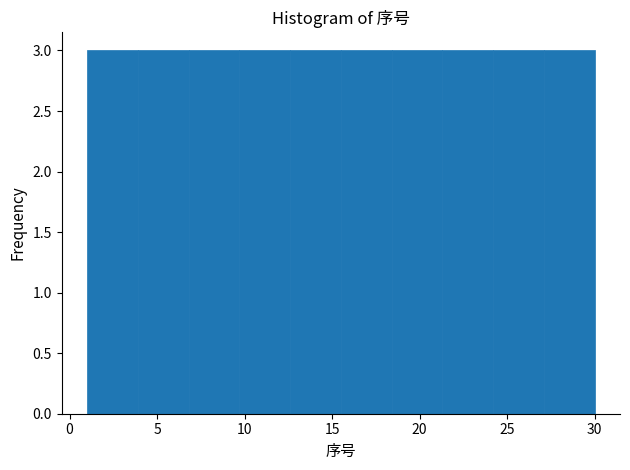

How tall is the bar that spans 1.0 to 3.9 on the x-axis? Neither the bar edges nor the heights are printed on the chart, so give them approximately, as read against the axes.

3